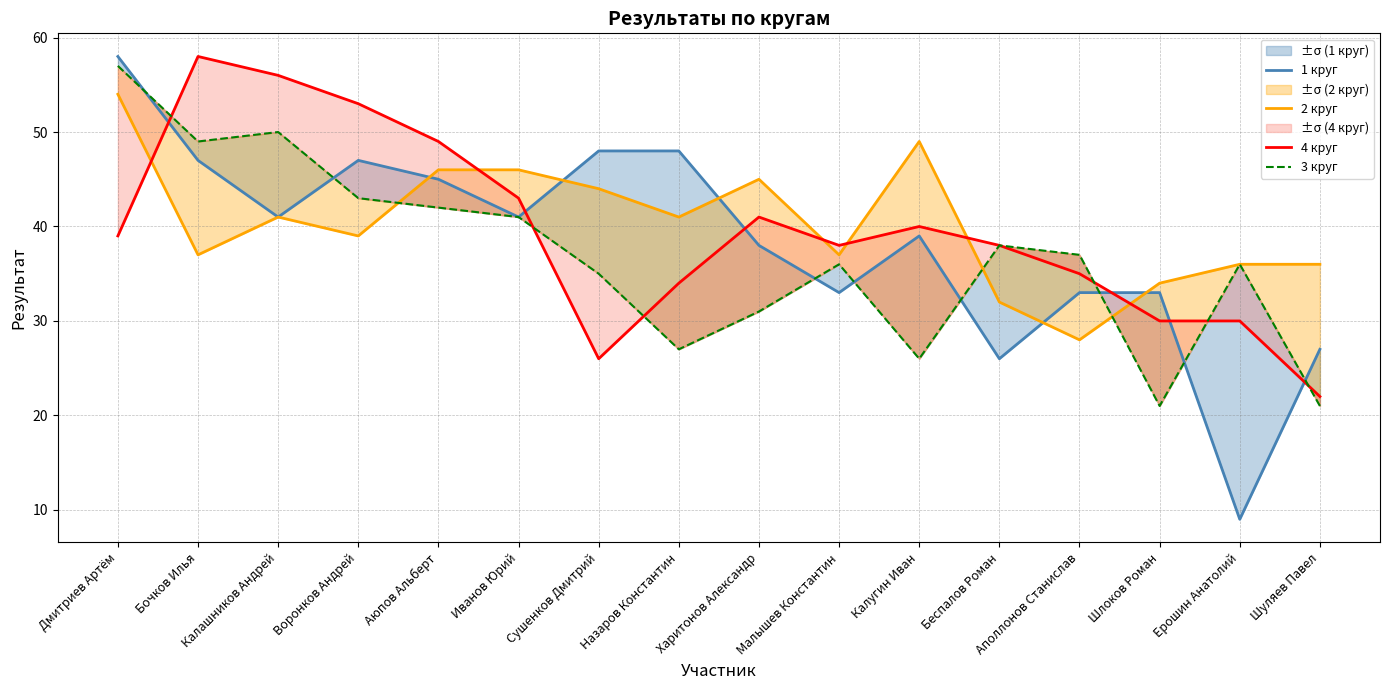

List the series in order of their overall mean, lowest first.

3 круг, 1 круг, 4 круг, 2 круг